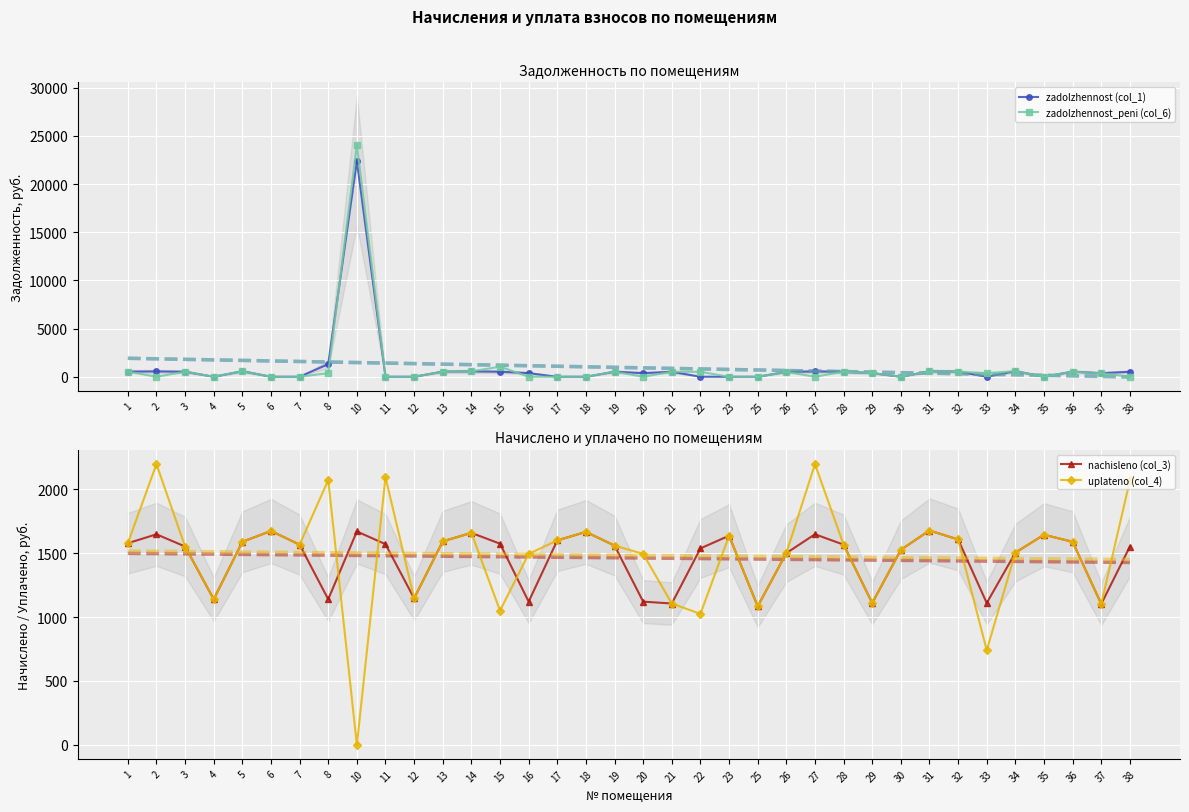

Between which two adjacent categories do zadolzhennost (col_1) and zadolzhennost_peni (col_6) first intersect?

8 and 10